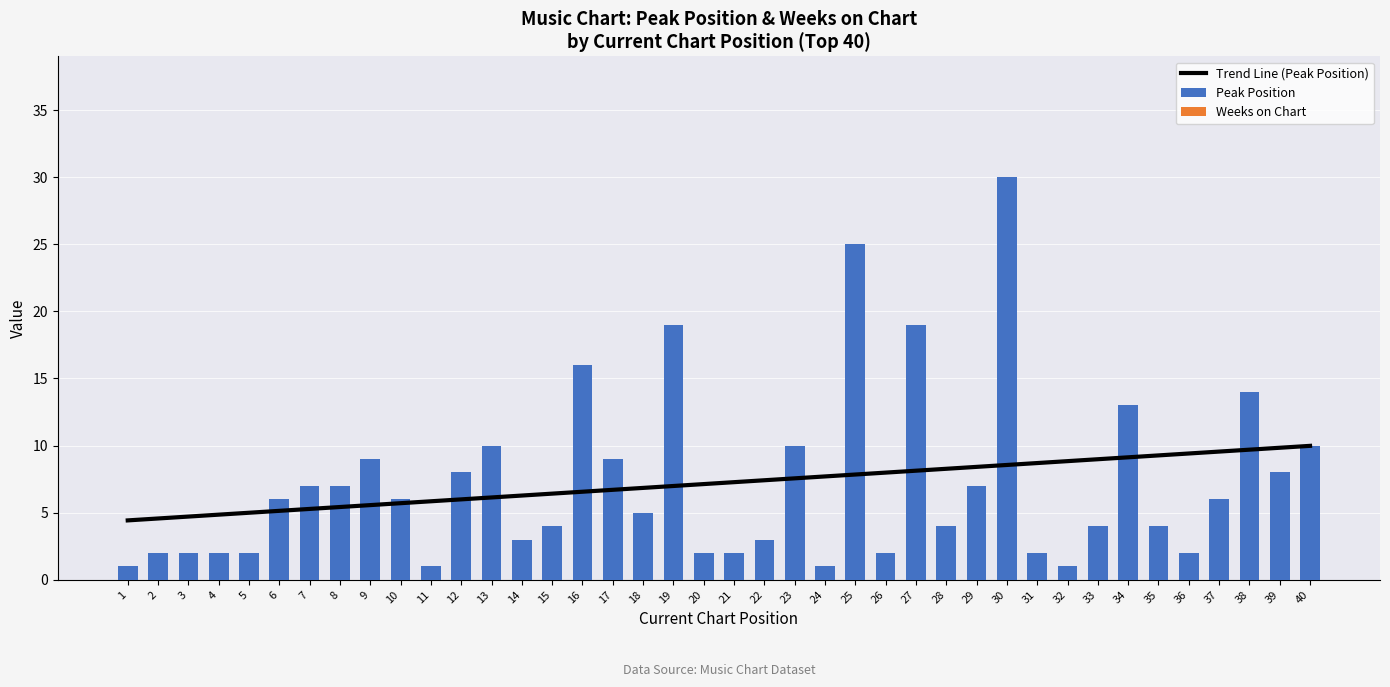

The Trend Line (Peak Position) series shows 8.2 at 3. True or false?

False